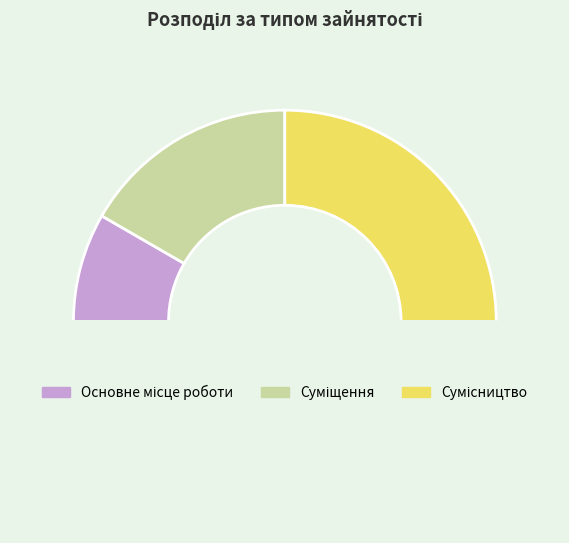

What is the smallest slice in the pie chart?

Основне місце роботи